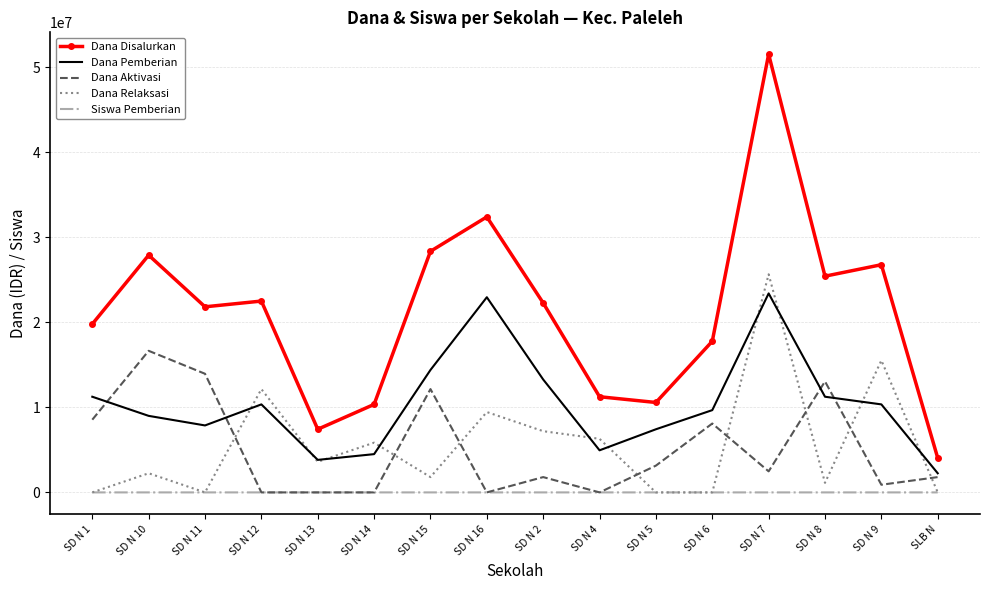

What is the sum of all Dana Disalurkan values?

340200000